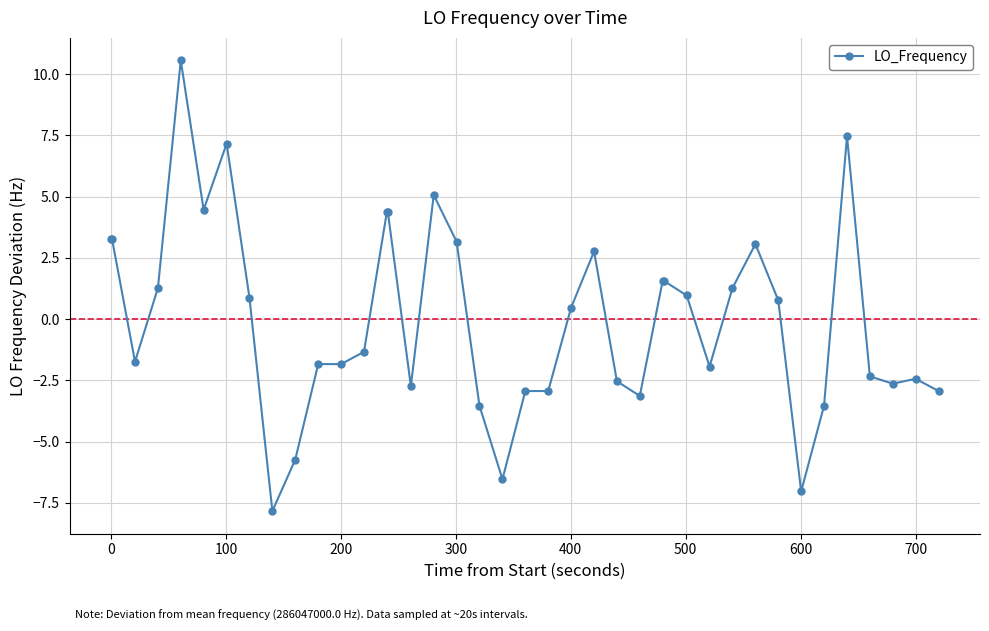

What is the difference between the maximum and minimum values?

18.4